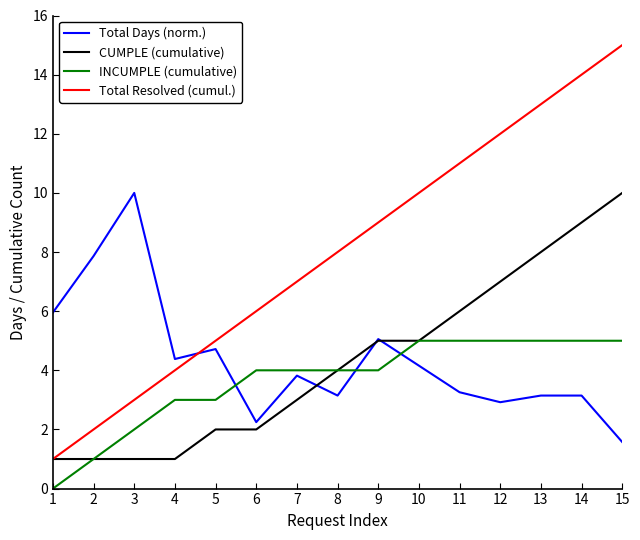

What is the total value across all series at 9?

23.1